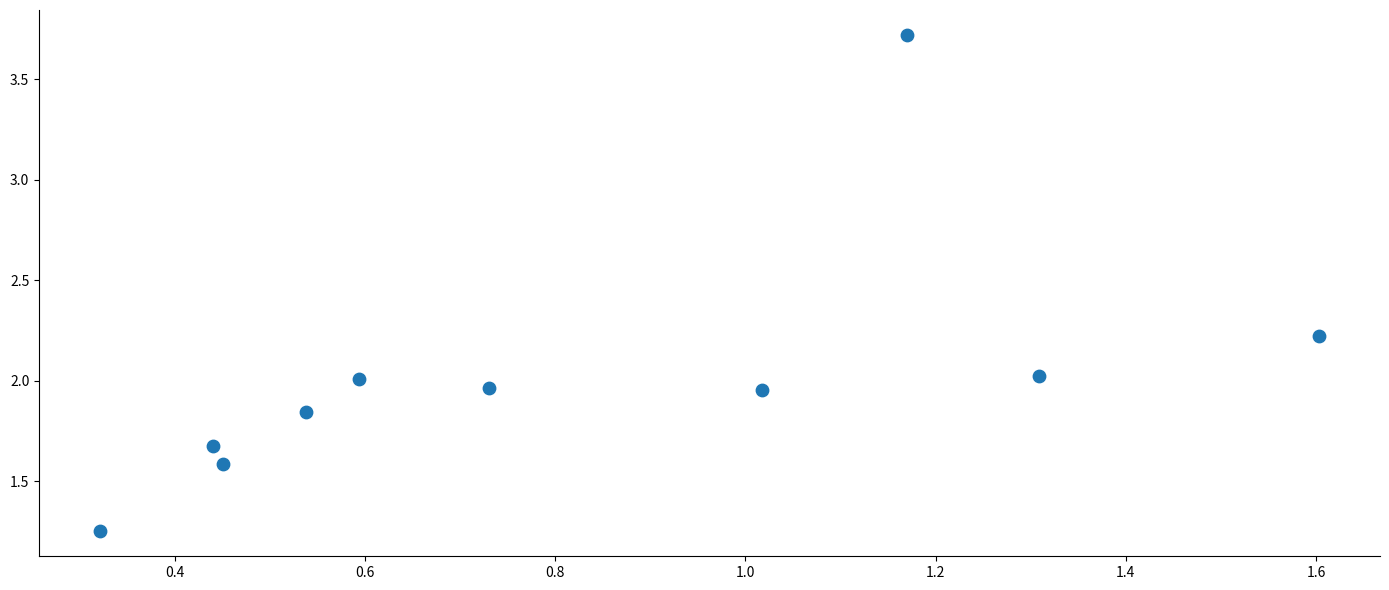

What is the range of Y values (max minus min)?

2.5